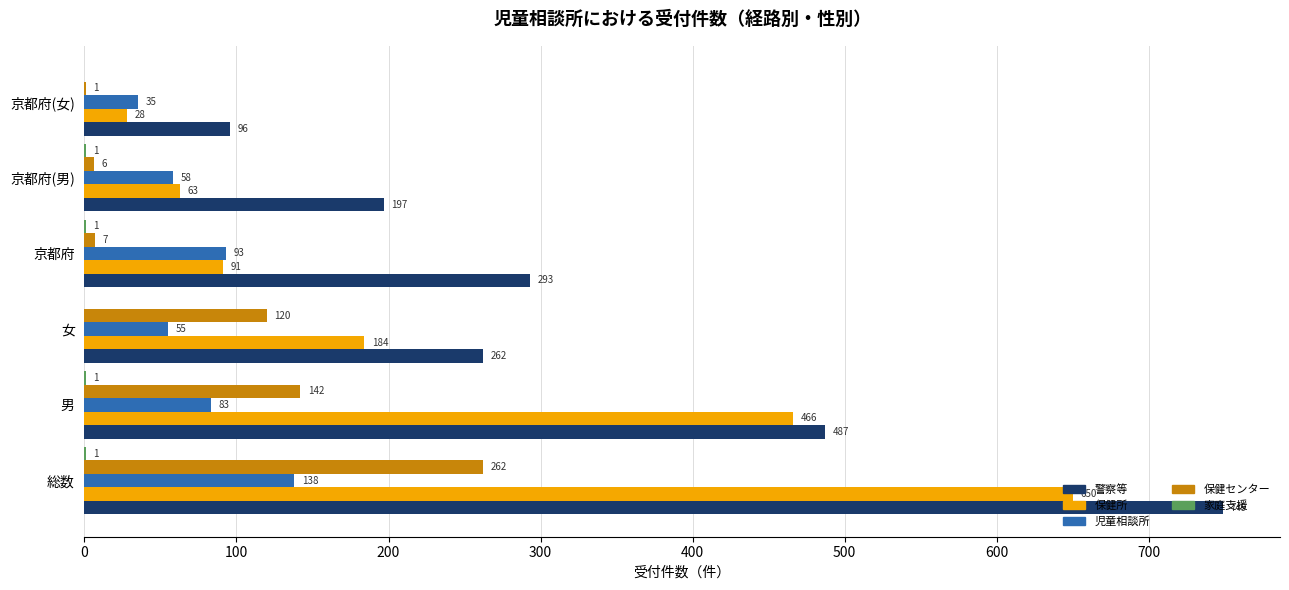

Which series changed the most between 男 and 京都府?

保健所